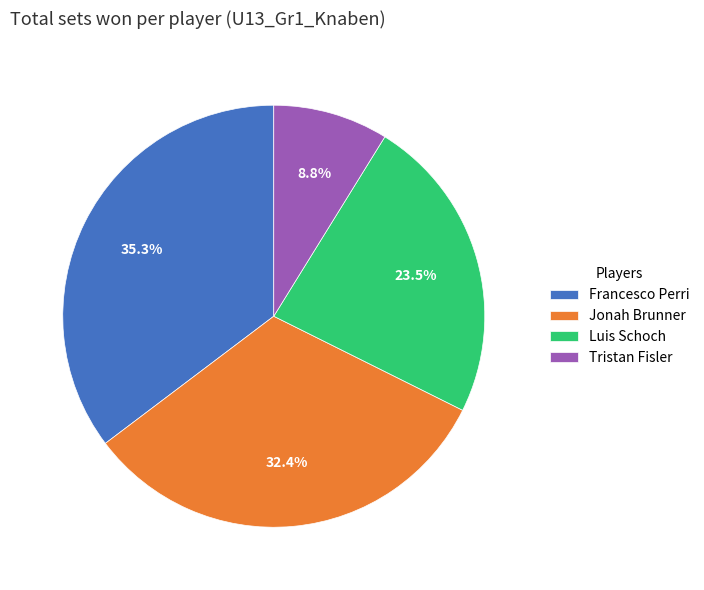

Rank the categories by value from lowest to highest.

Tristan Fisler, Luis Schoch, Jonah Brunner, Francesco Perri